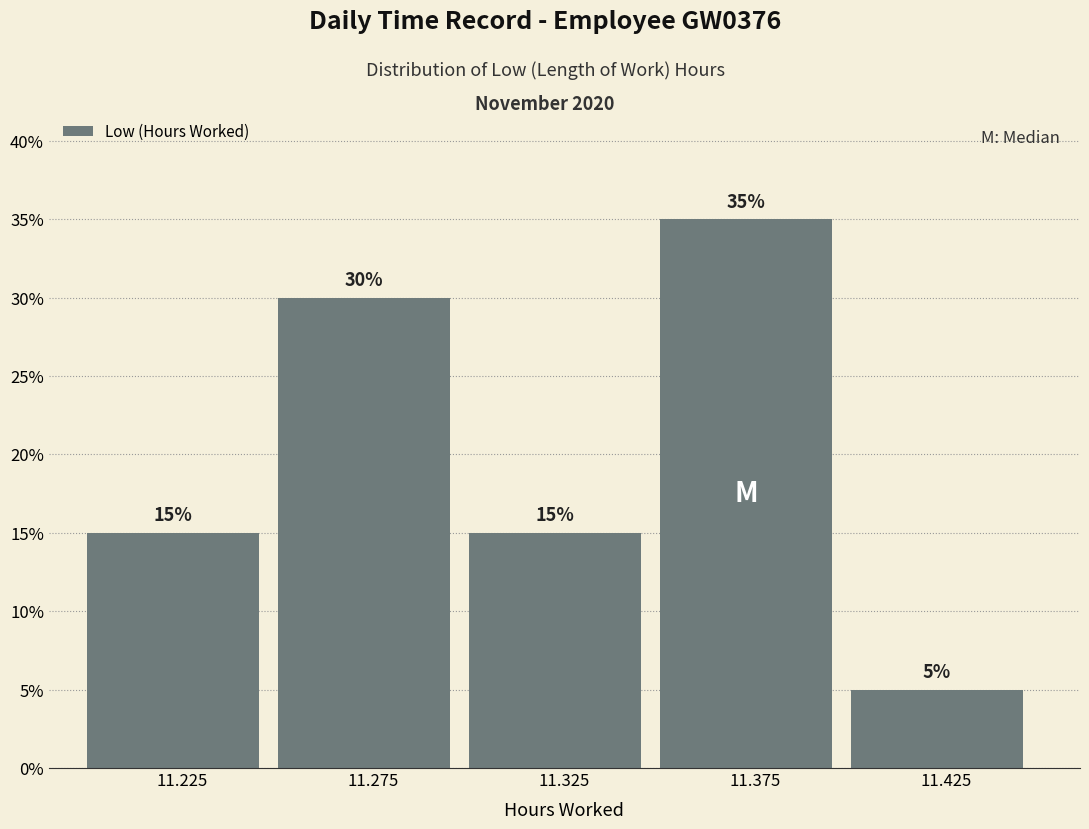

Reading left to right, transcribe this chart: for each bar, give the range it covers on the x-axis and its height.

11.20 to 11.25: 15
11.25 to 11.30: 30
11.30 to 11.35: 15
11.35 to 11.40: 35
11.40 to 11.45: 5